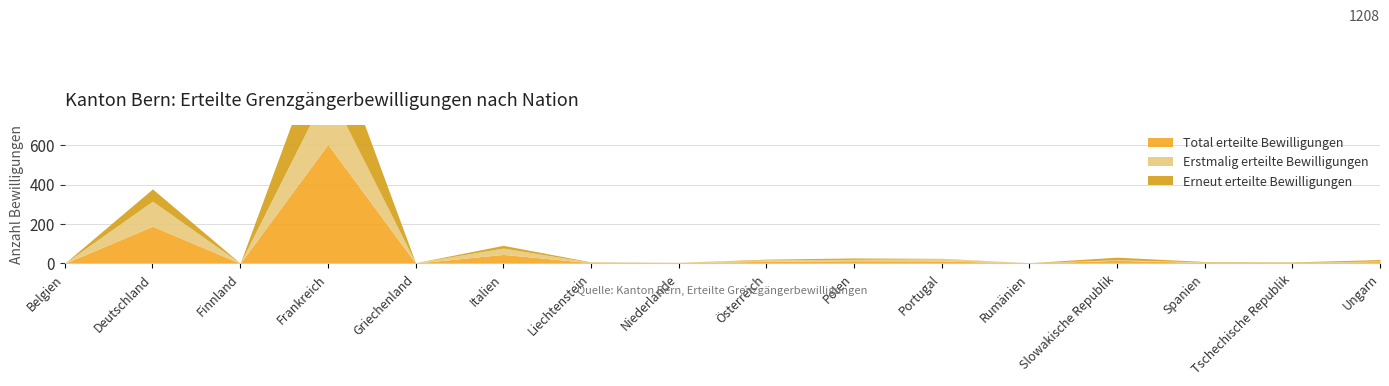

At which category does Total erteilte Bewilligungen reach its first local peak?

Deutschland